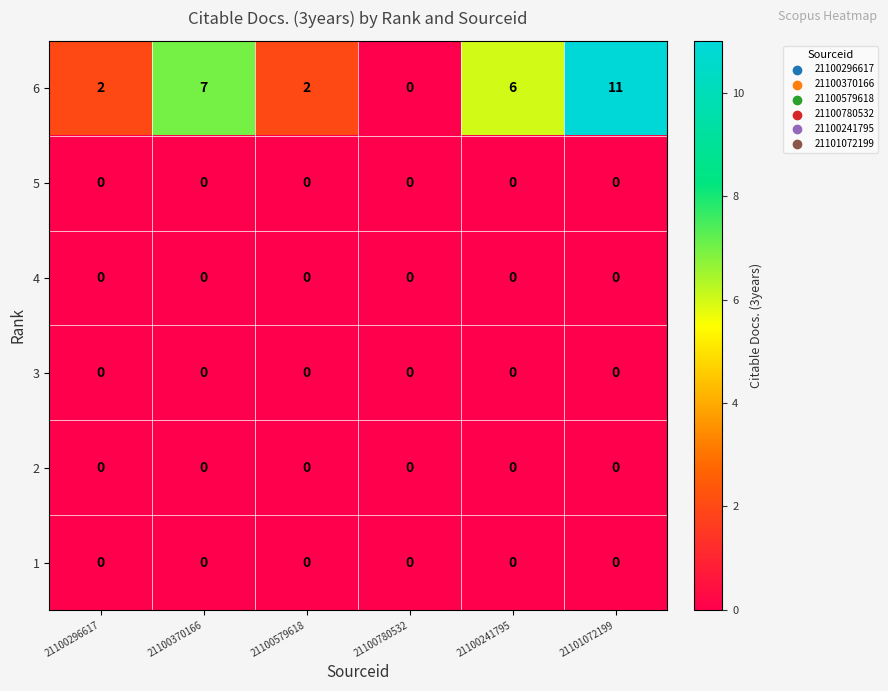

True or false: 2 has a value of 0 at 21100370166.

True